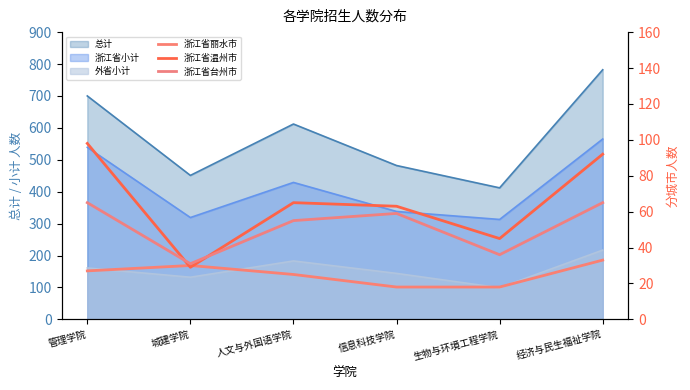

True or false: 浙江省台州市 has a value of 34 at 管理学院.

False